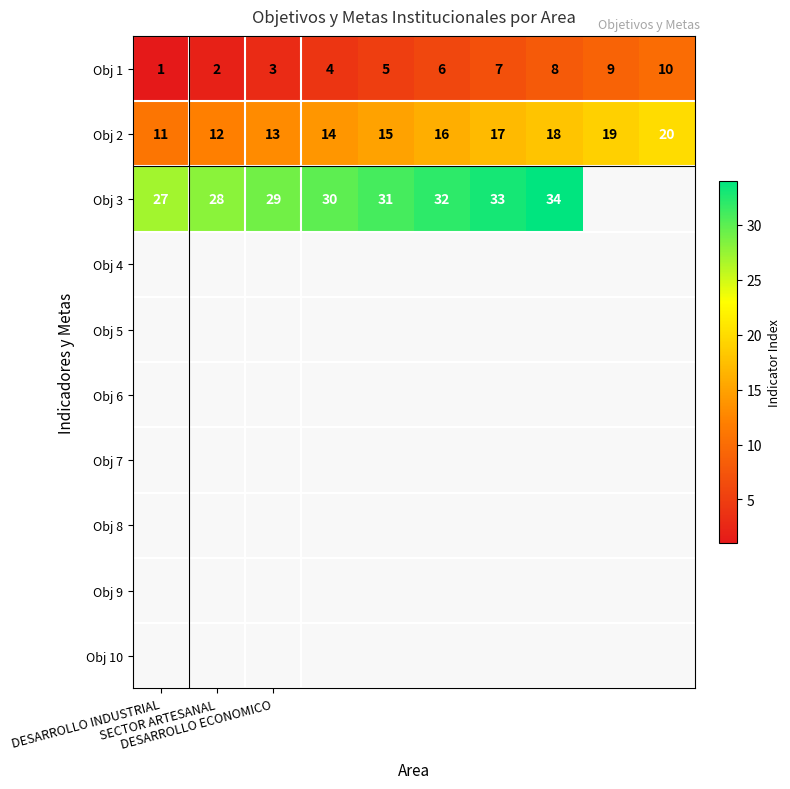

What is the spread (max minus min) of values at DESARROLLO ECONOMICO?

26